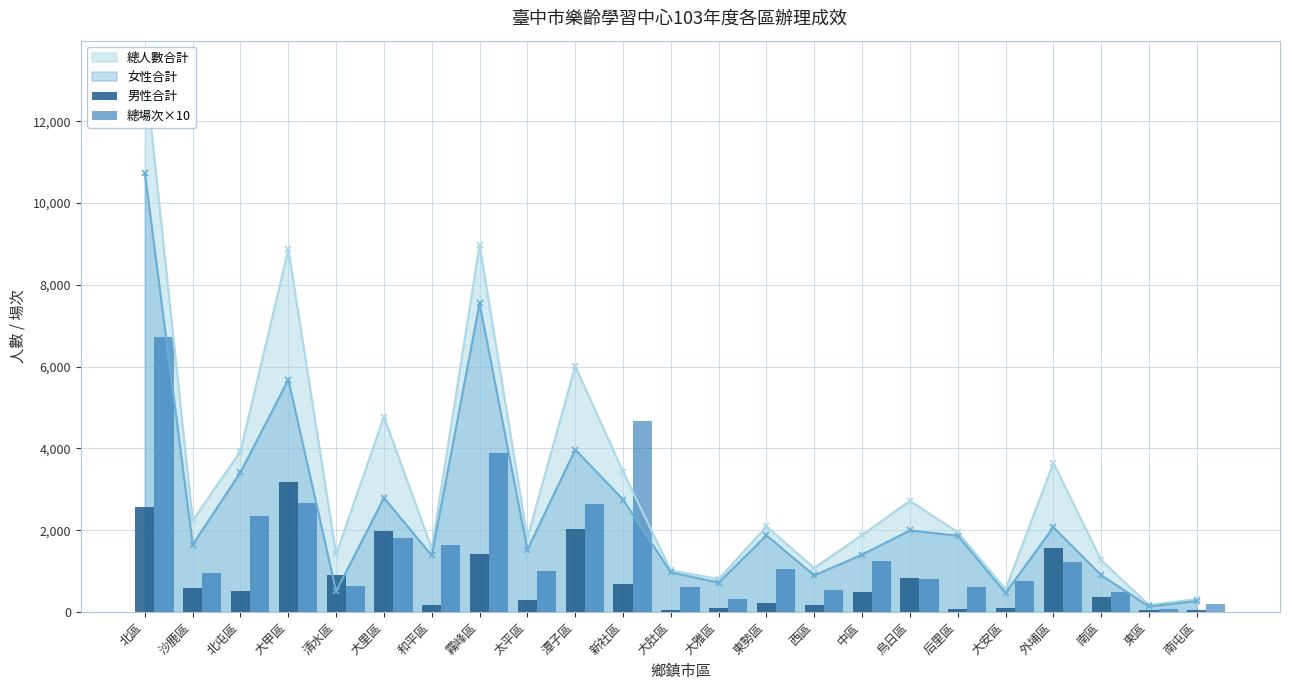

At which label does 女性合計 reach its peak?

北區